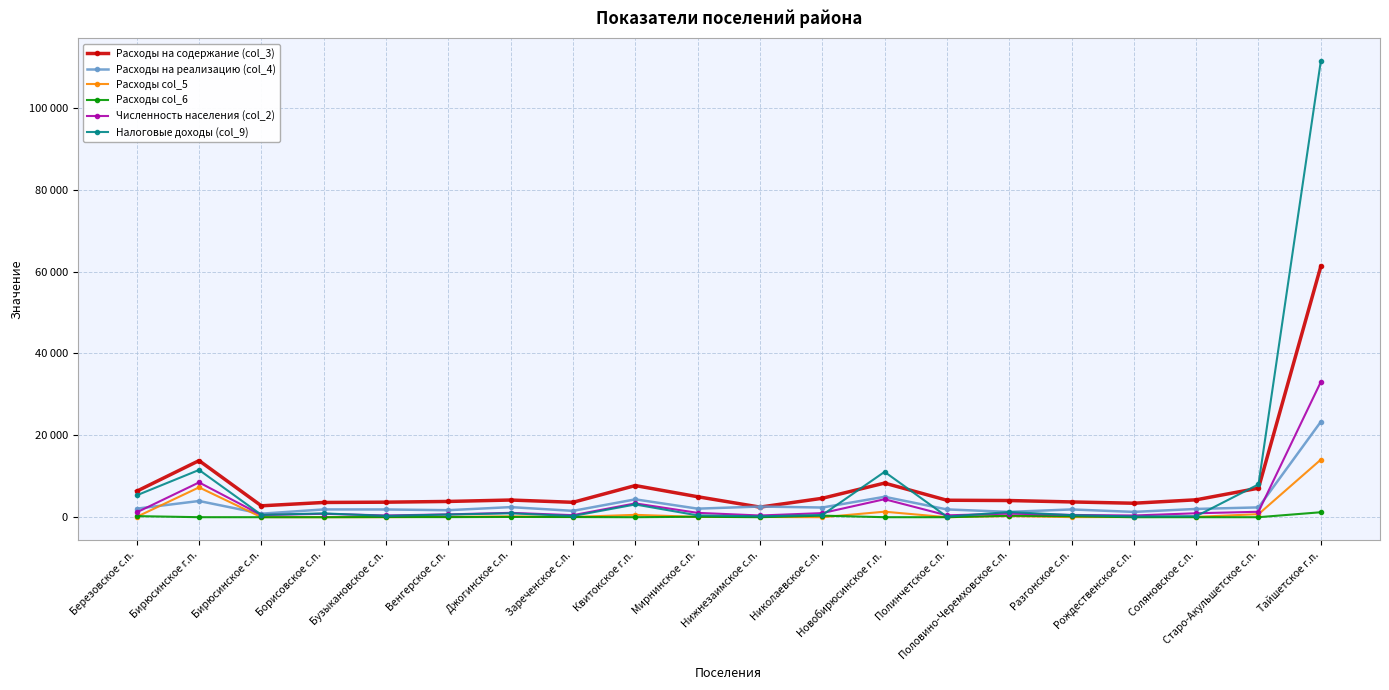

What is the sum of all Численность населения (col_2) values?

61583